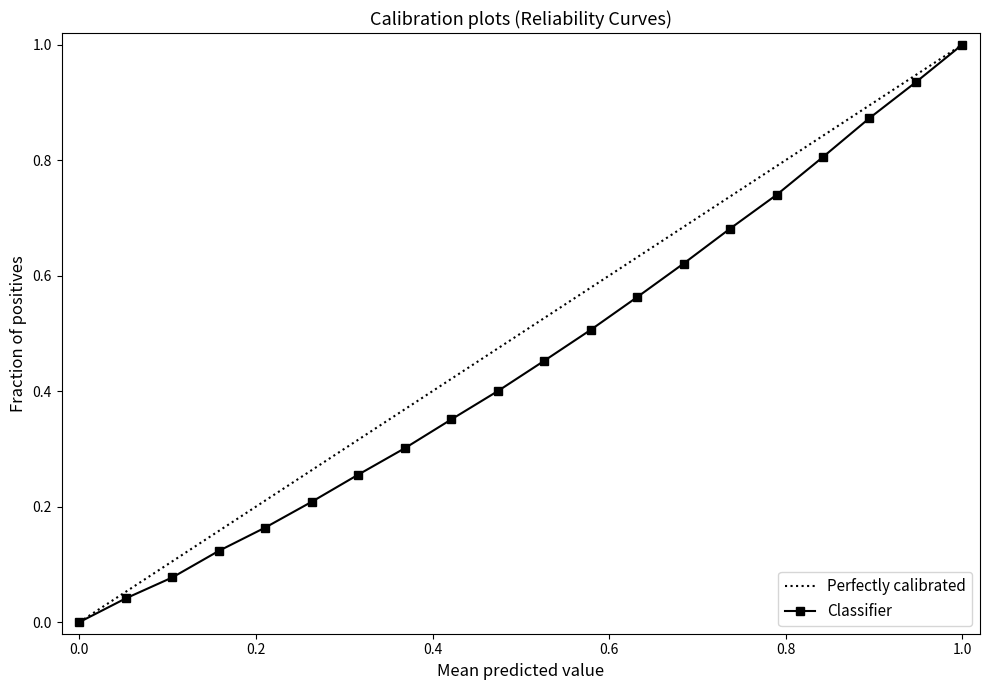

What is the highest value of the Classifier series?

1.0